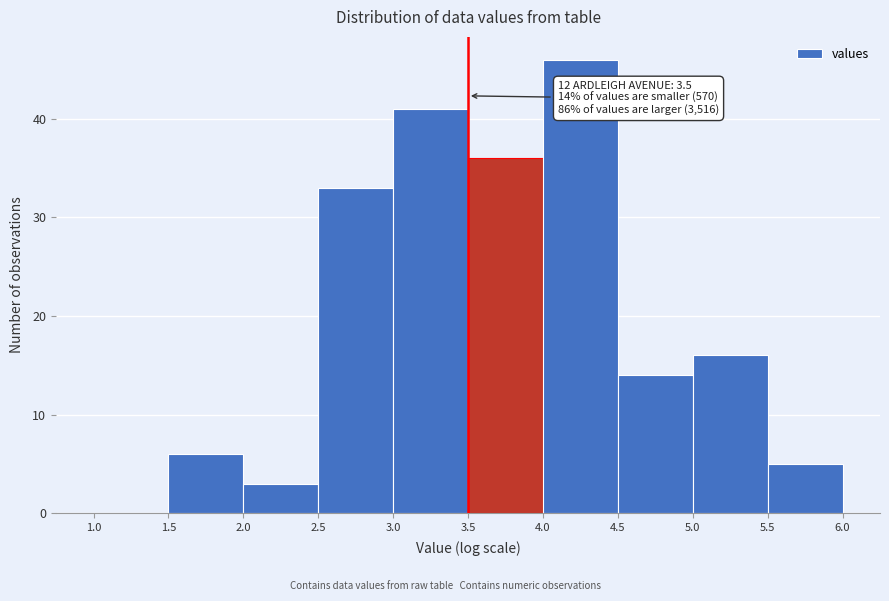

Which range on the x-axis has the tallest bar?

4.0 to 4.5